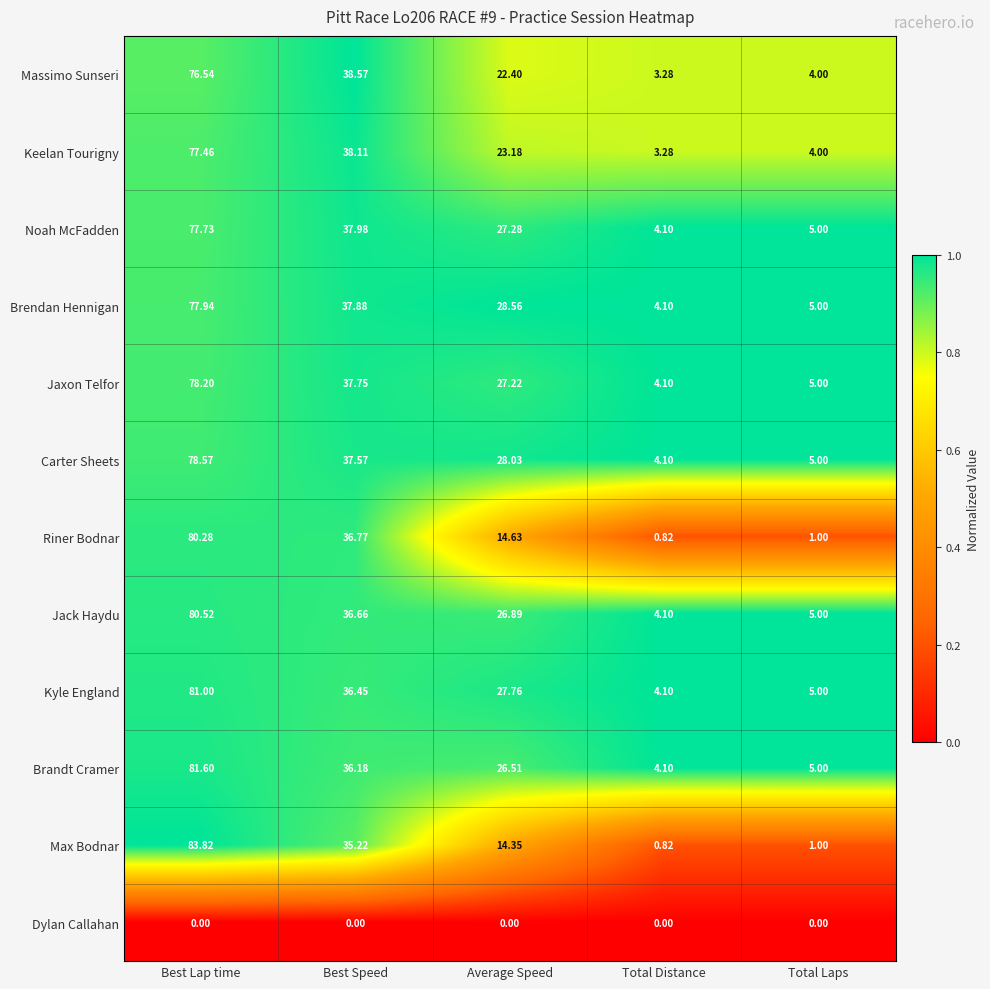

Which series has the largest total across all categories?

Kyle England